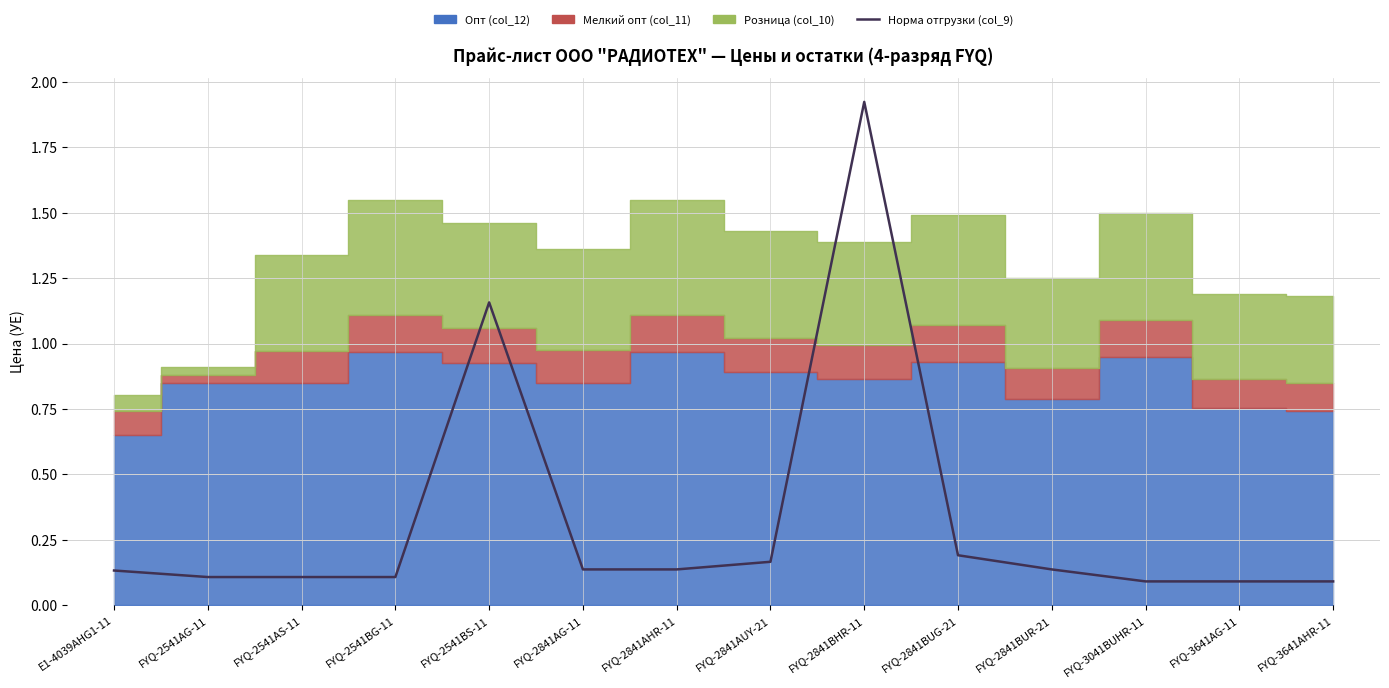

How many lines are shown in the chart?

1